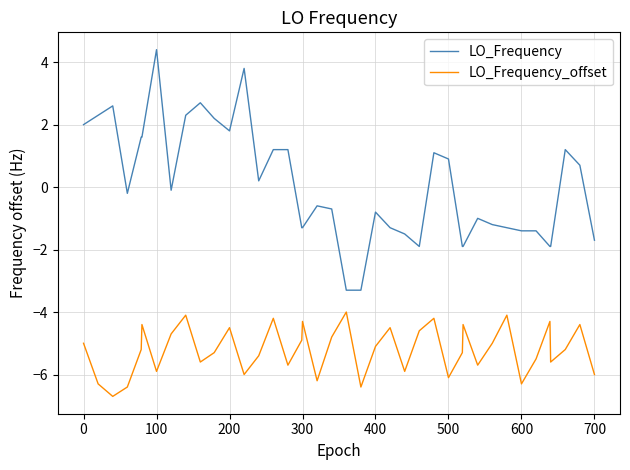

True or false: LO_Frequency and LO_Frequency_offset intersect in this chart.

False